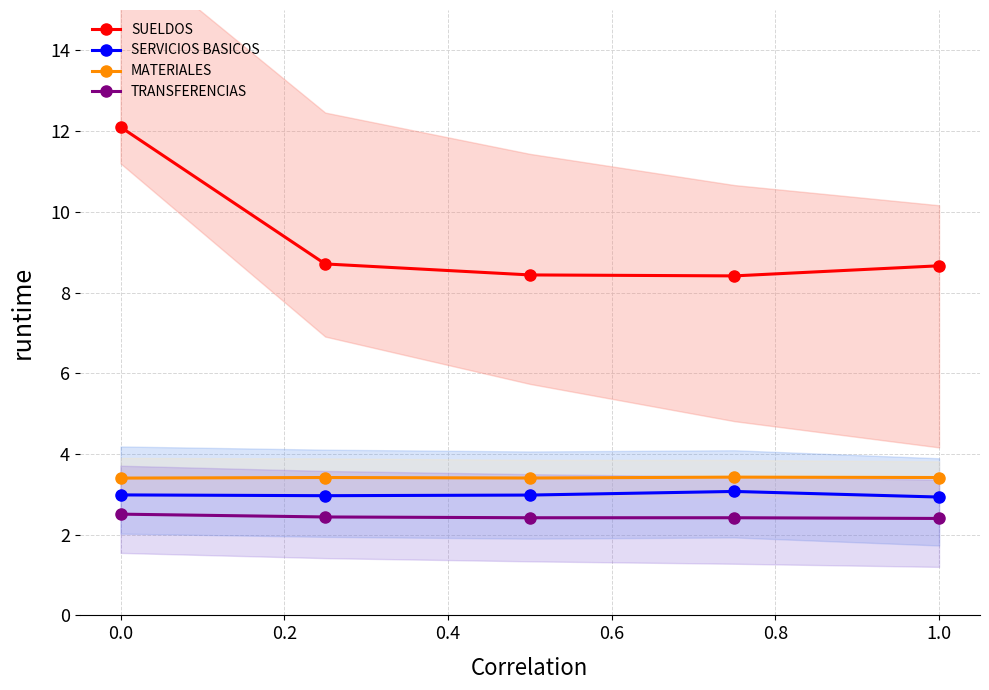

What is the approximate value of SERVICIOS BASICOS at 0.0?

3.0